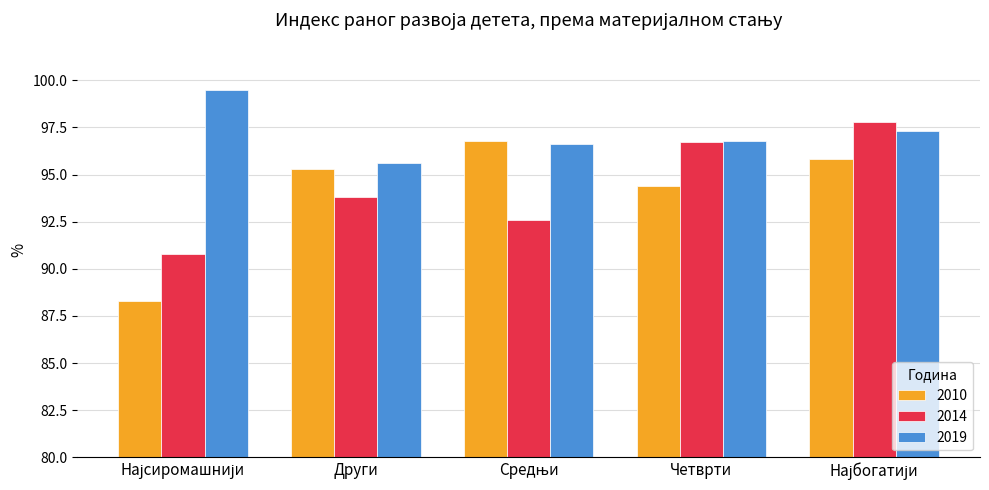

Which series has the largest total across all categories?

2019